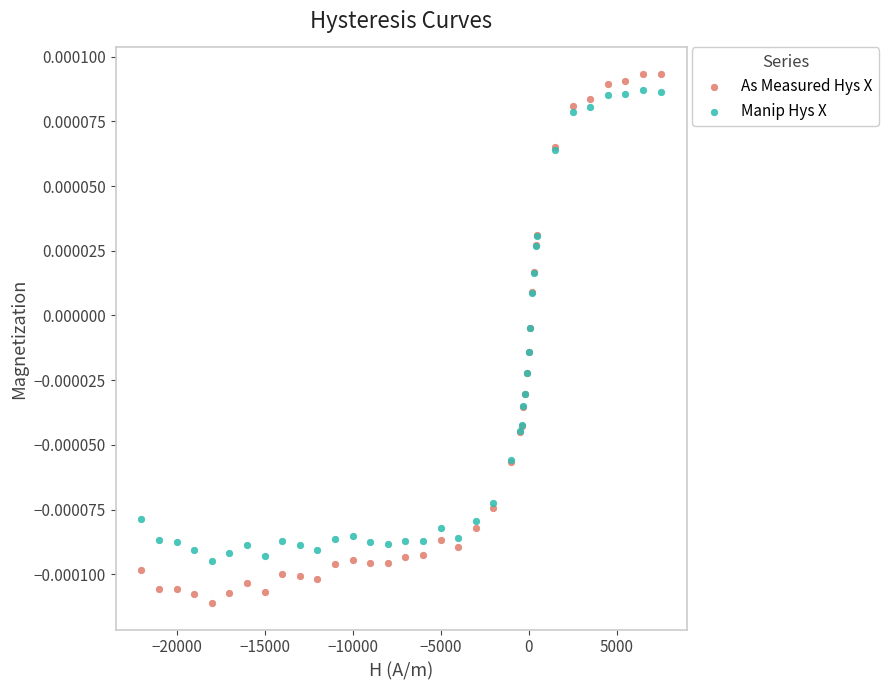

What are all the series names shown in the legend?

As Measured Hys X, Manip Hys X